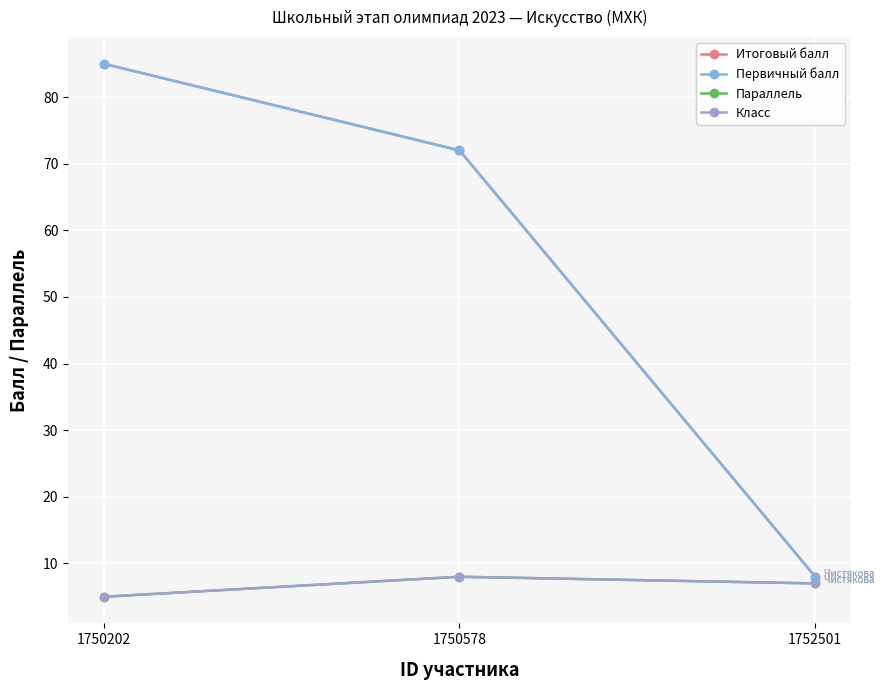

Does the chart have visible grid lines?

Yes